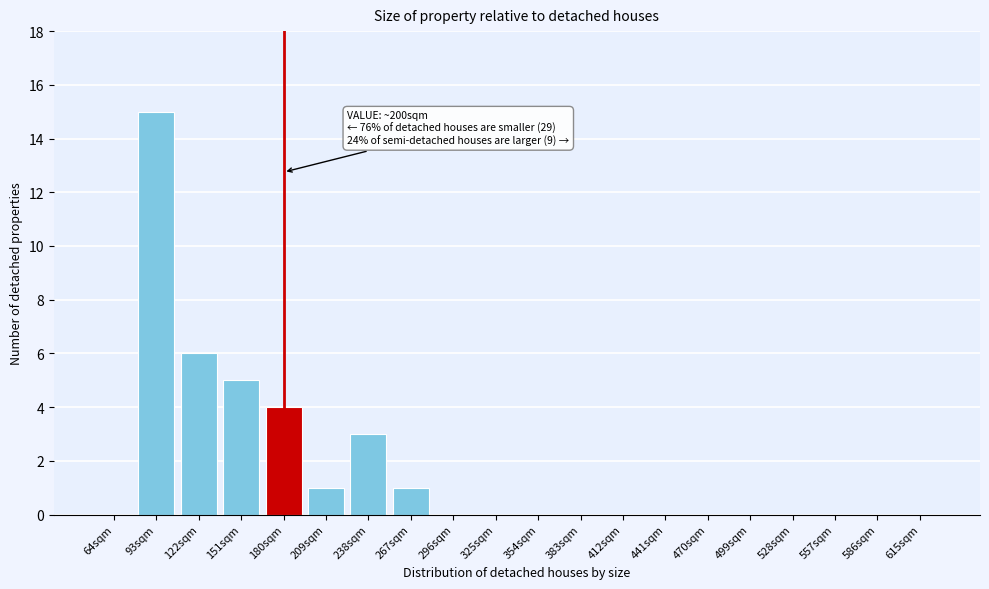

Reading left to right, extract all data points from this chart.

64sqm=0	93sqm=15	122sqm=6	151sqm=5	180sqm=4	209sqm=1	238sqm=3	267sqm=1	296sqm=0	325sqm=0	354sqm=0	383sqm=0	412sqm=0	441sqm=0	470sqm=0	499sqm=0	528sqm=0	557sqm=0	586sqm=0	615sqm=0